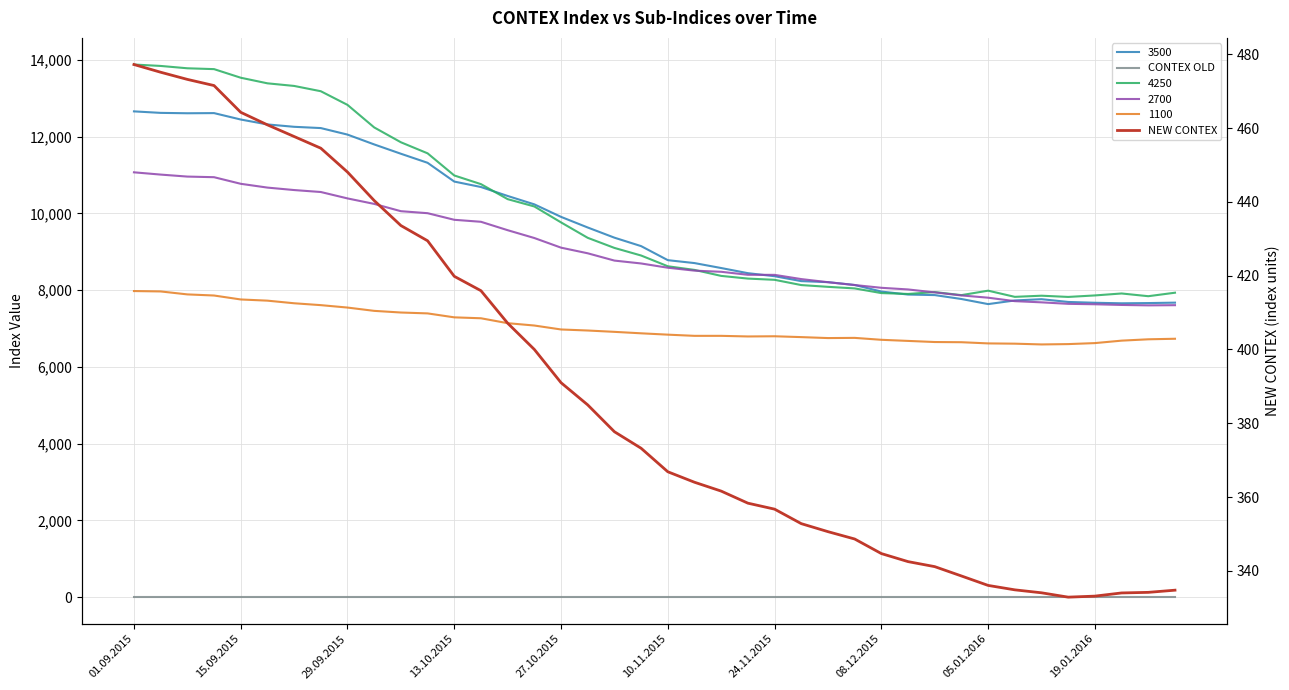

How many interior local valleys does the NEW CONTEX series have?

1